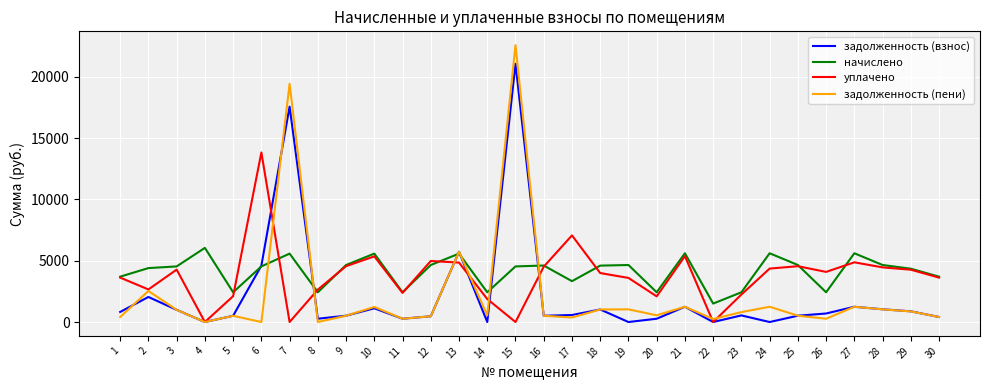

List the series in order of their peak value, highest first.

задолженность (пени), задолженность (взнос), уплачено, начислено